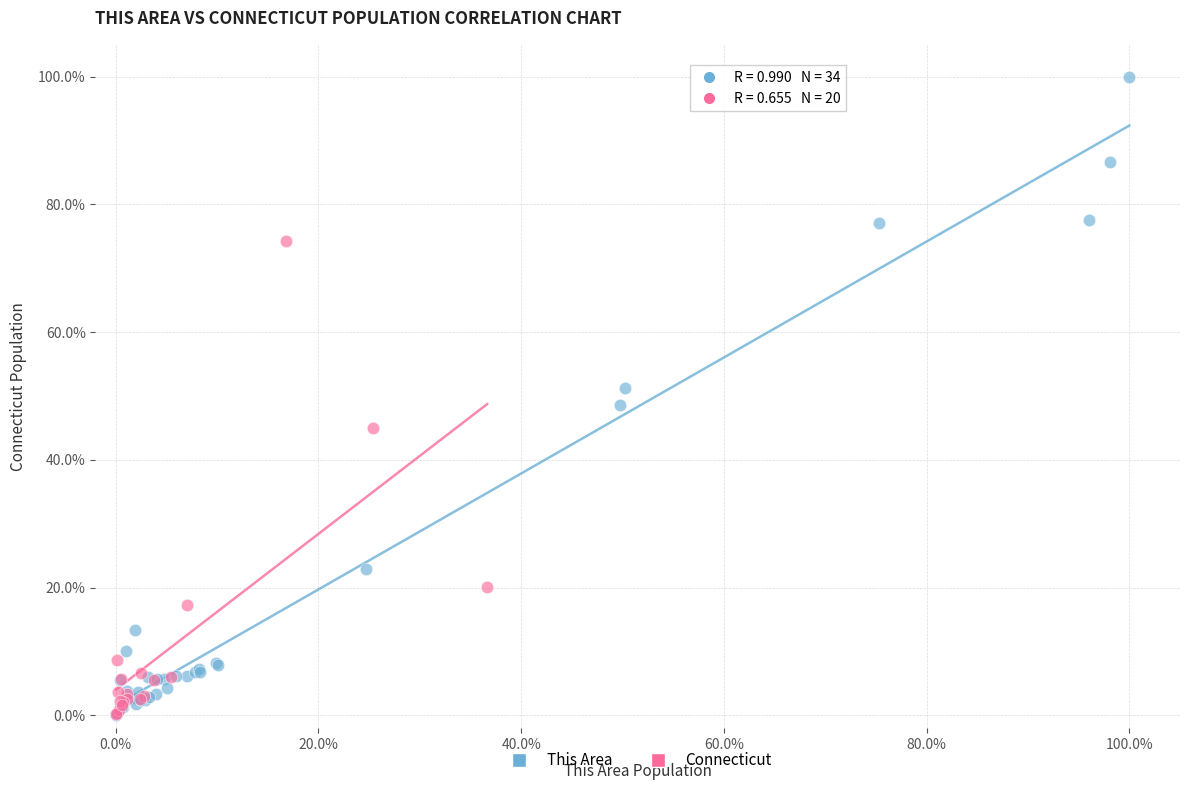

Which series has the widest spread of Y values?

This Area